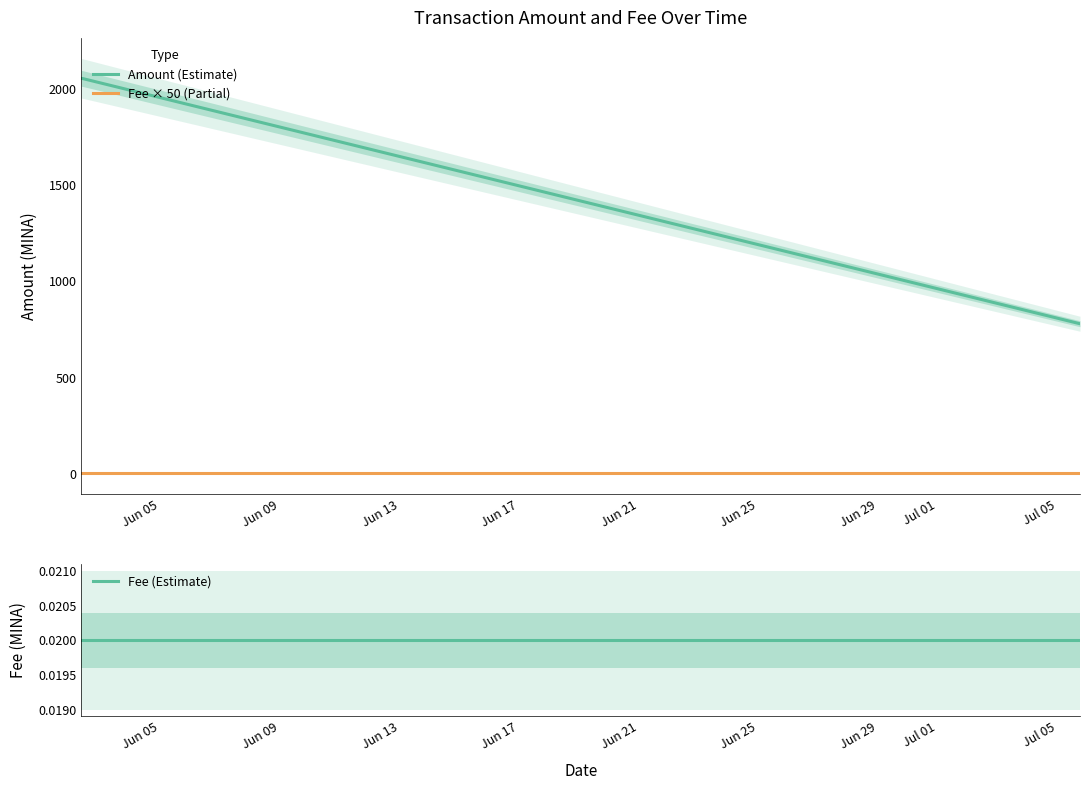

What is the maximum value shown in the chart?

2055.9